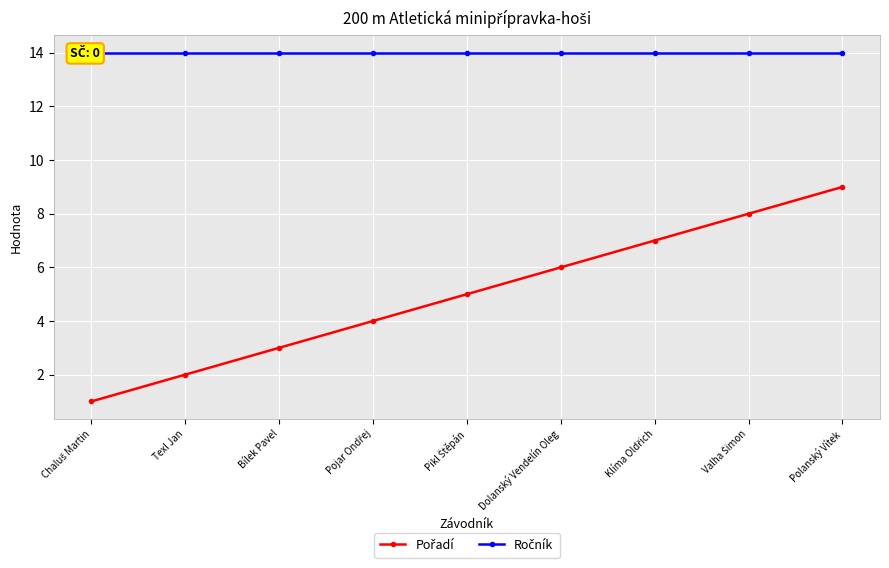

Is it true that Ročník equals 14 at Pojar Ondřej?

True